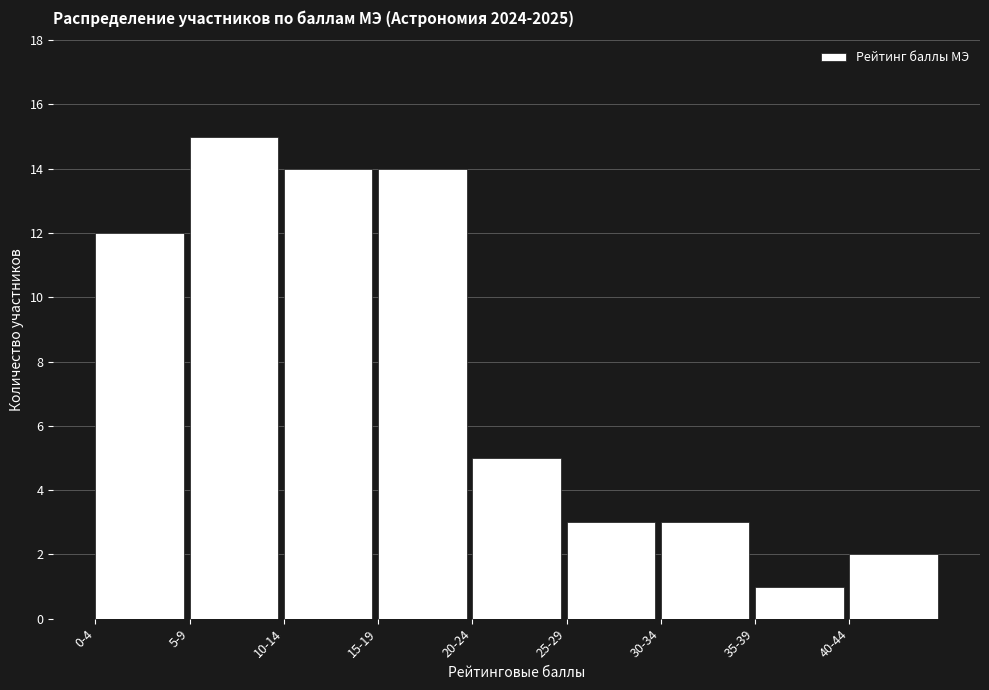

Reading right to left, list all the values displayed in this chart.

2	1	3	3	5	14	14	15	12